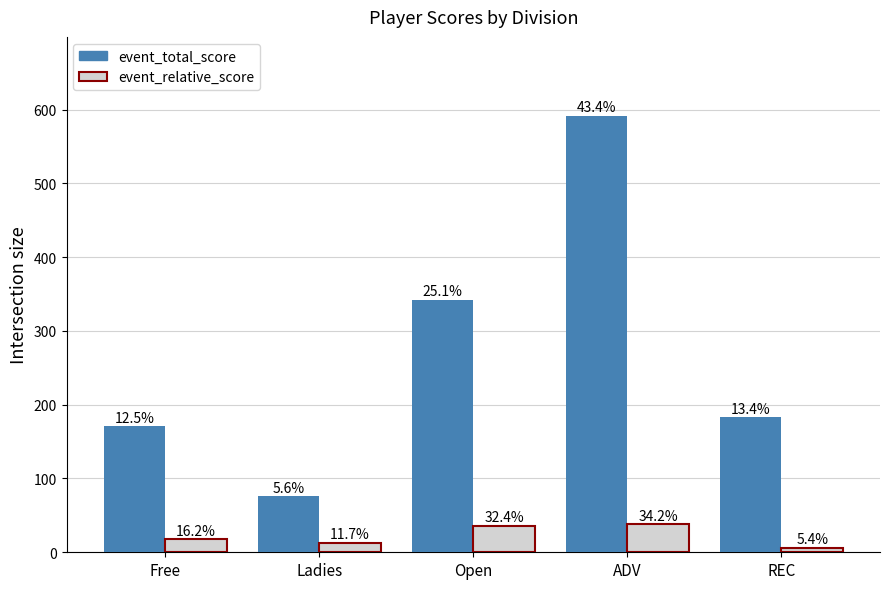

What is the label of the 1st bar from the left?

Free